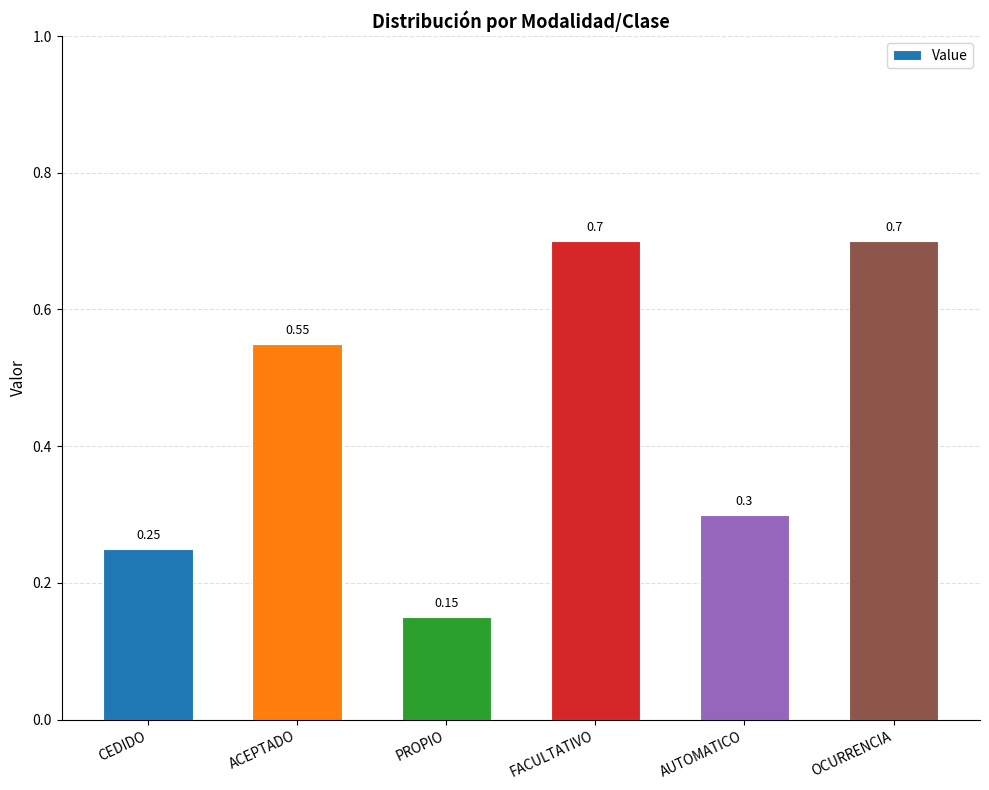

At which category does the chart reach its minimum across all series?

PROPIO